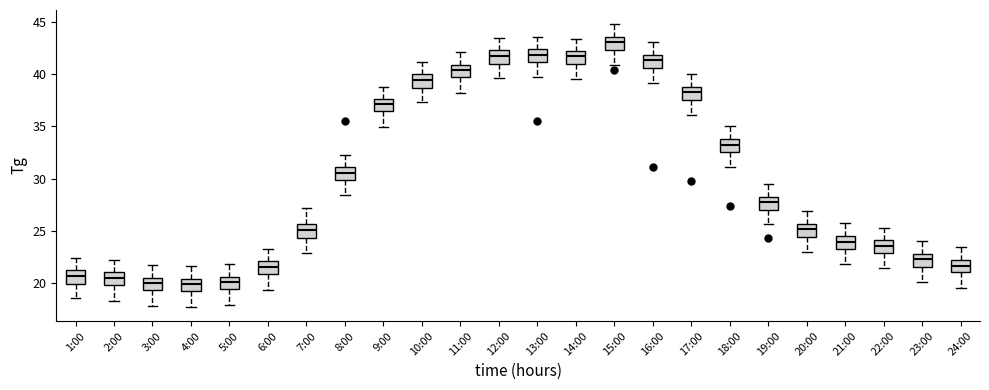

Where is the lower edge of the box for 19:00 on the y-axis? The values are not printed on the chart, so give them approximately, as read against the axis.

27.0